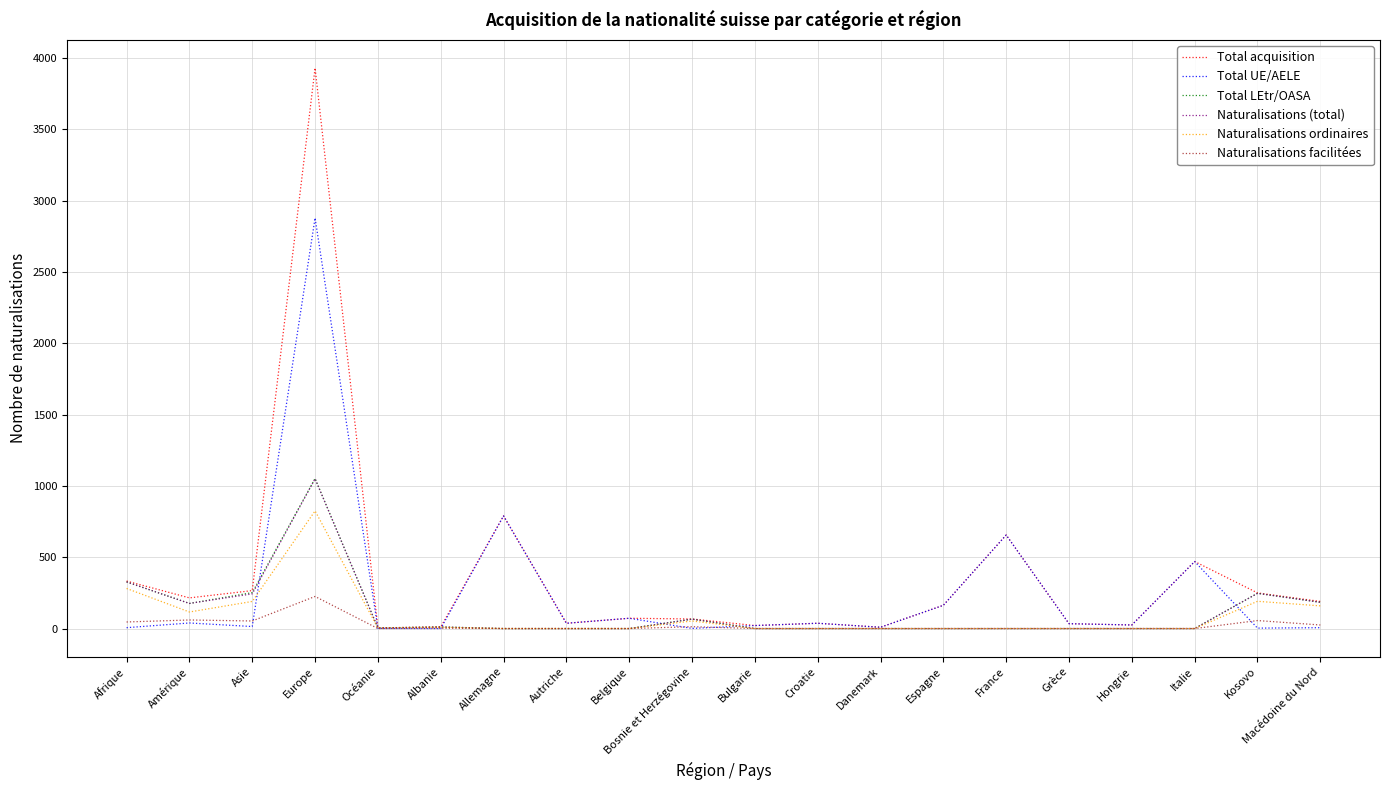

At which label is Total acquisition closest to 1968?

Allemagne